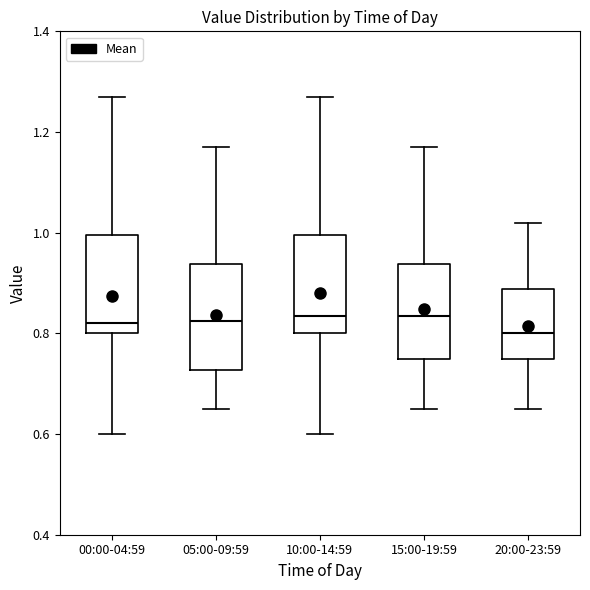

Reading left to right, read every box against the y-axis: the position of its median line, the range the box covers, and the ends of its whiskers. The values are not printed on the chart, so give them approximately, as read against the axis.

00:00-04:59: median 0.82, box 0.80 to 1.00, whiskers 0.60 to 1.28
05:00-09:59: median 0.82, box 0.72 to 0.94, whiskers 0.66 to 1.18
10:00-14:59: median 0.84, box 0.80 to 1.00, whiskers 0.60 to 1.28
15:00-19:59: median 0.84, box 0.76 to 0.94, whiskers 0.66 to 1.18
20:00-23:59: median 0.80, box 0.76 to 0.88, whiskers 0.66 to 1.02